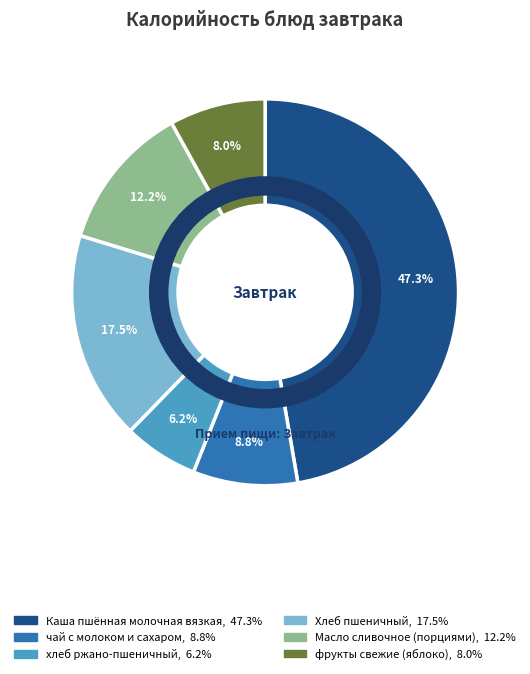

To the nearest percent, what is the difference between the Каша пшённая молочная вязкая and фрукты свежие (яблоко) slice percentages?

39%